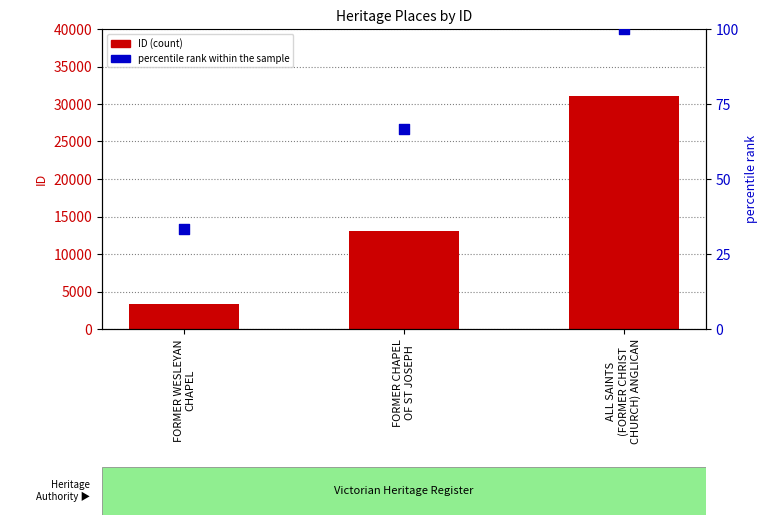

Which series contains the highest Y value?

ID